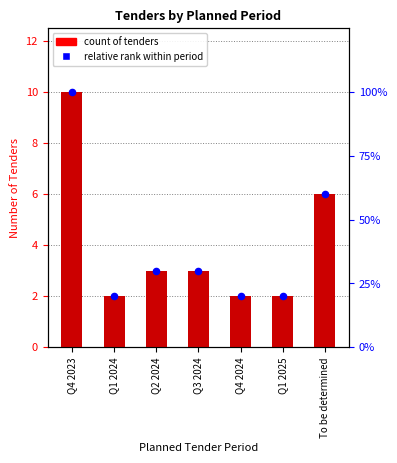

Which series contains the lowest Y value?

Count